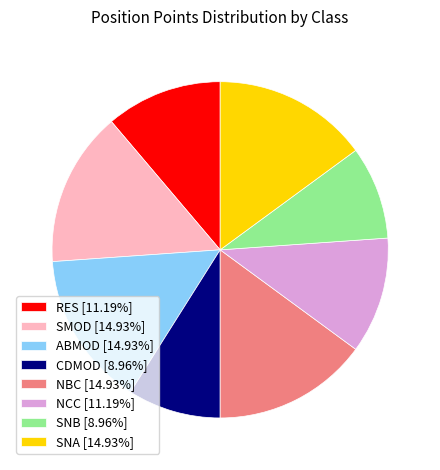

Does RES [11.19%] represent more than half of the total?

No